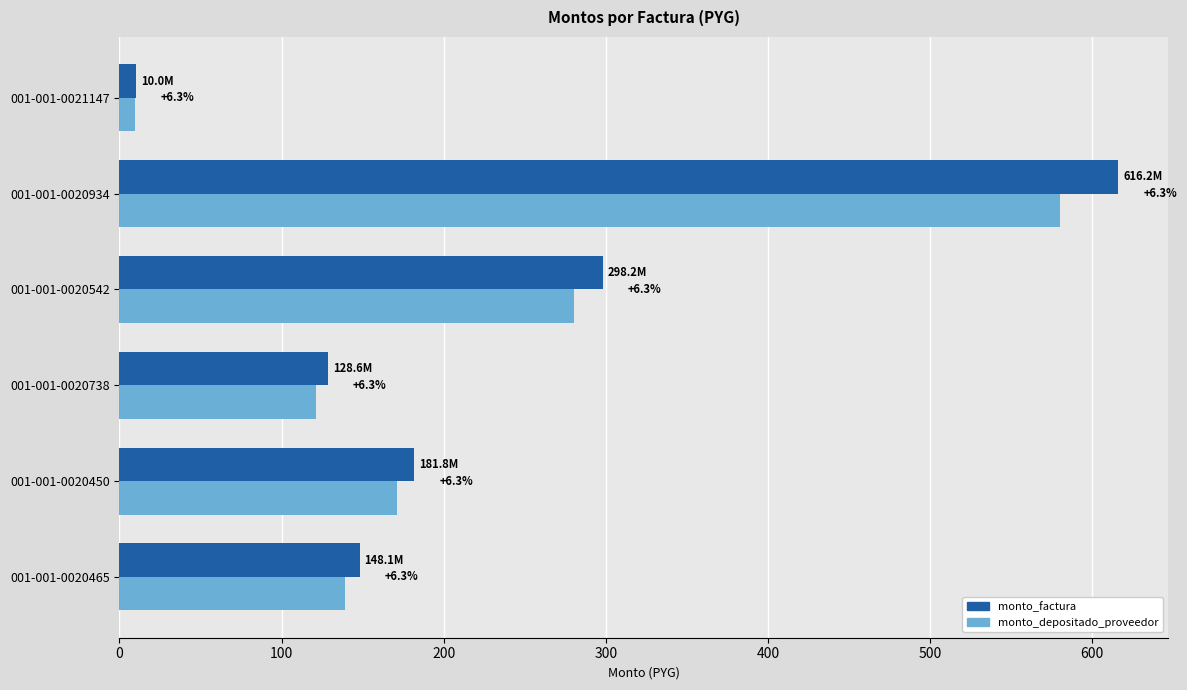

What are all the series names shown in the legend?

monto_factura, monto_depositado_proveedor